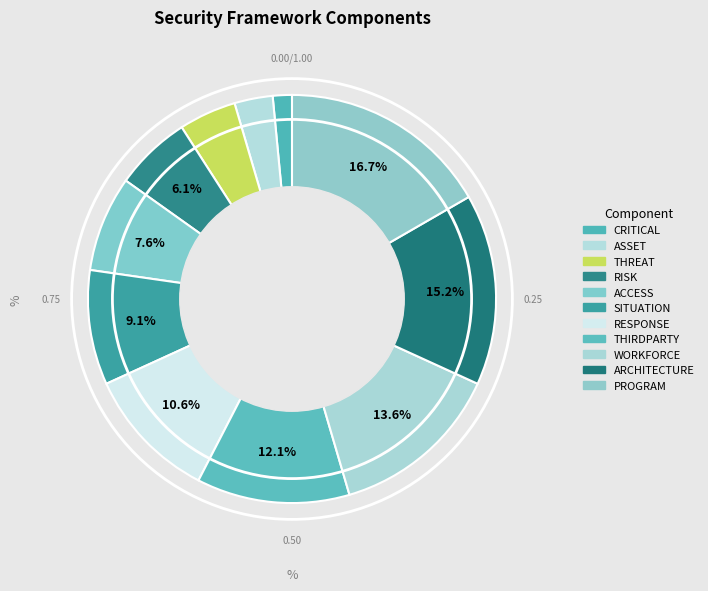

To the nearest percent, what is the combined percentage of RISK and CRITICAL?

8%